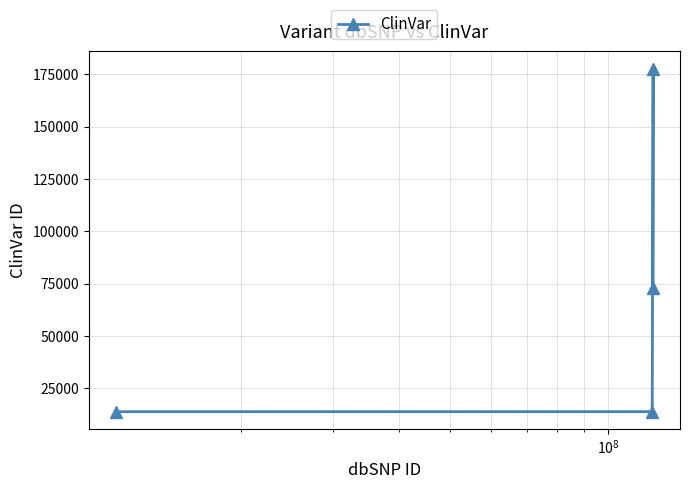

True or false: there are more than 0 points higher than both neighbors.

True